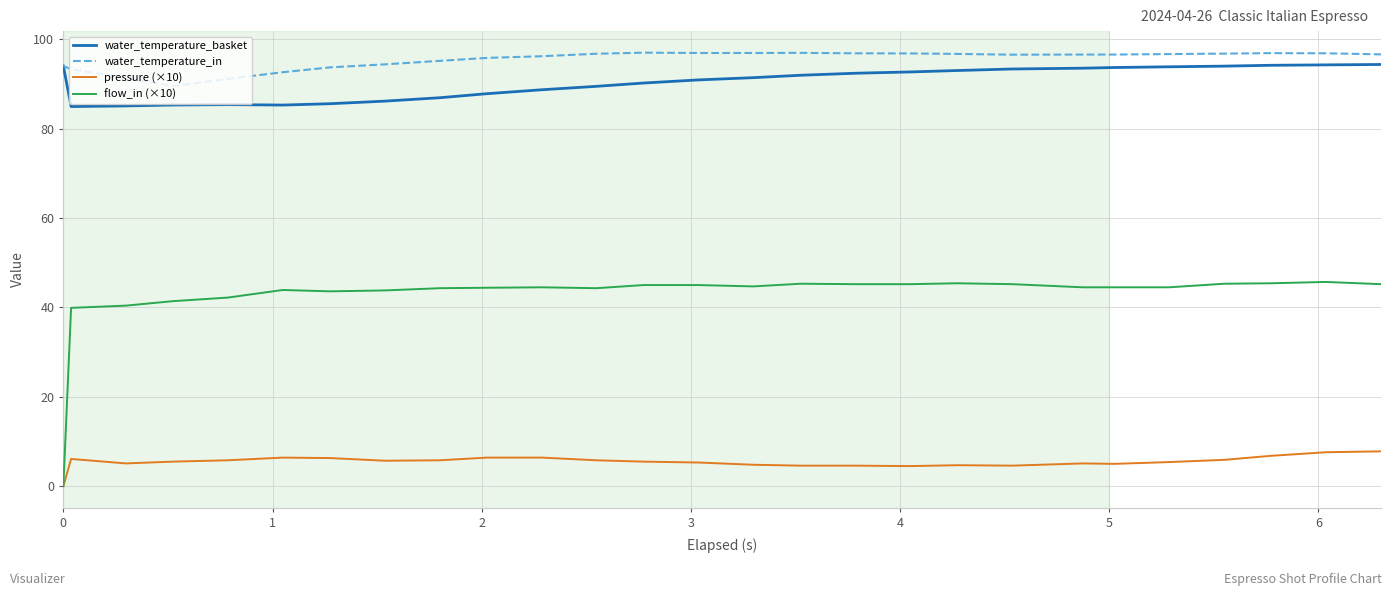

True or false: flow_in (×10) and water_temperature_in intersect in this chart.

False